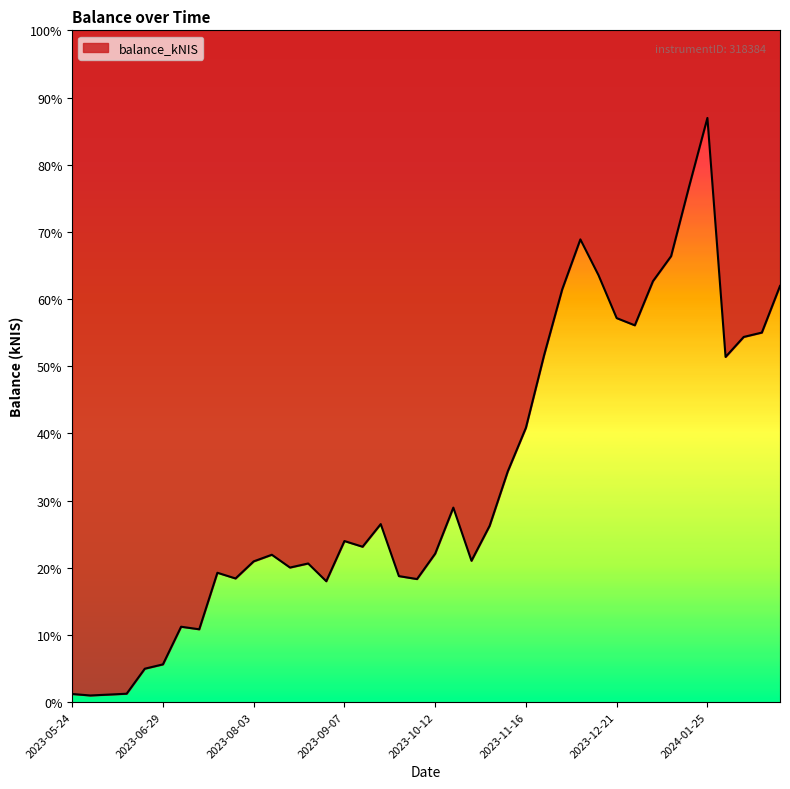

List the labels in order of value, smallest first.

2023-06-01, 2023-06-08, 2023-05-24, 2023-06-15, 2023-06-22, 2023-06-29, 2023-07-13, 2023-07-06, 2023-08-31, 2023-10-05, 2023-07-26, 2023-09-28, 2023-07-20, 2023-08-17, 2023-08-24, 2023-08-03, 2023-10-26, 2023-08-10, 2023-10-12, 2023-09-14, 2023-09-07, 2023-11-02, 2023-09-21, 2023-10-19, 2023-11-09, 2023-11-16, 2024-02-01, 2023-11-23, 2024-02-08, 2024-02-15, 2023-12-28, 2023-12-21, 2023-11-30, 2024-02-22, 2024-01-04, 2023-12-14, 2024-01-11, 2023-12-07, 2024-01-18, 2024-01-25